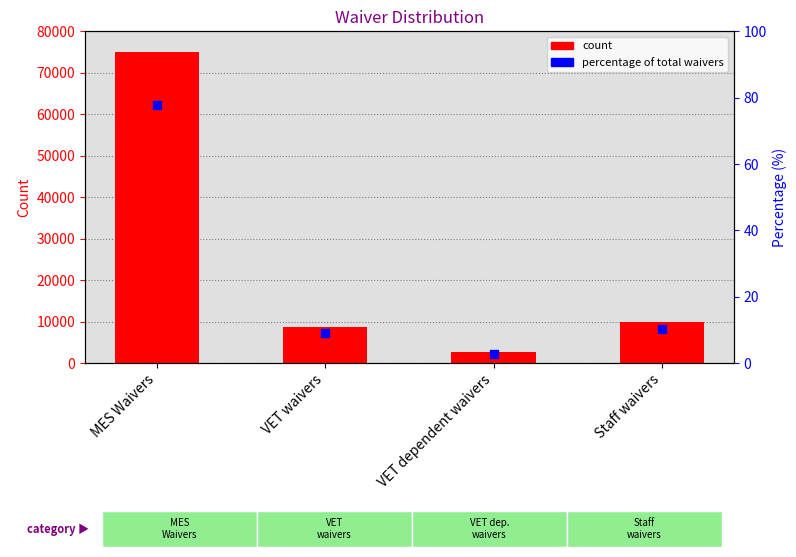

Which series has the widest spread of Y values?

Waivers